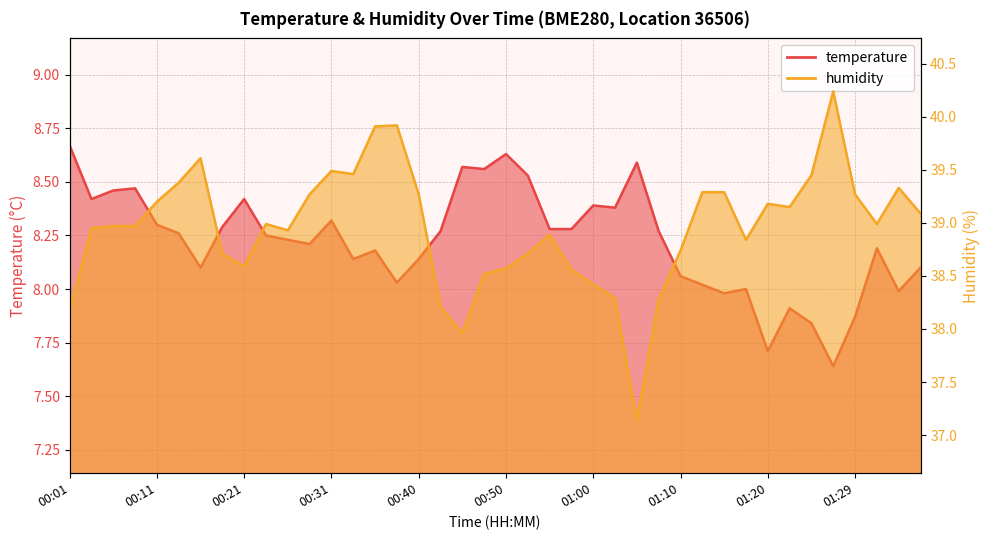

How many lines are shown in the chart?

2